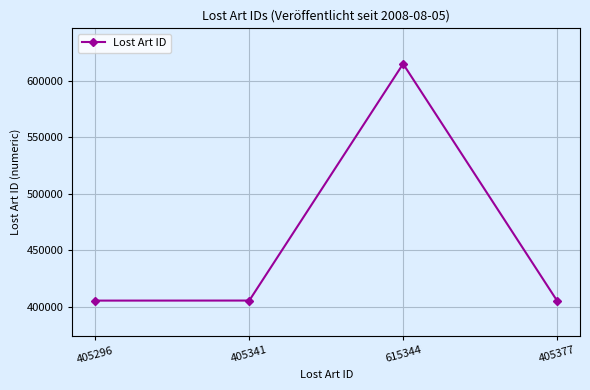

How many distinct data groups are displayed?

1